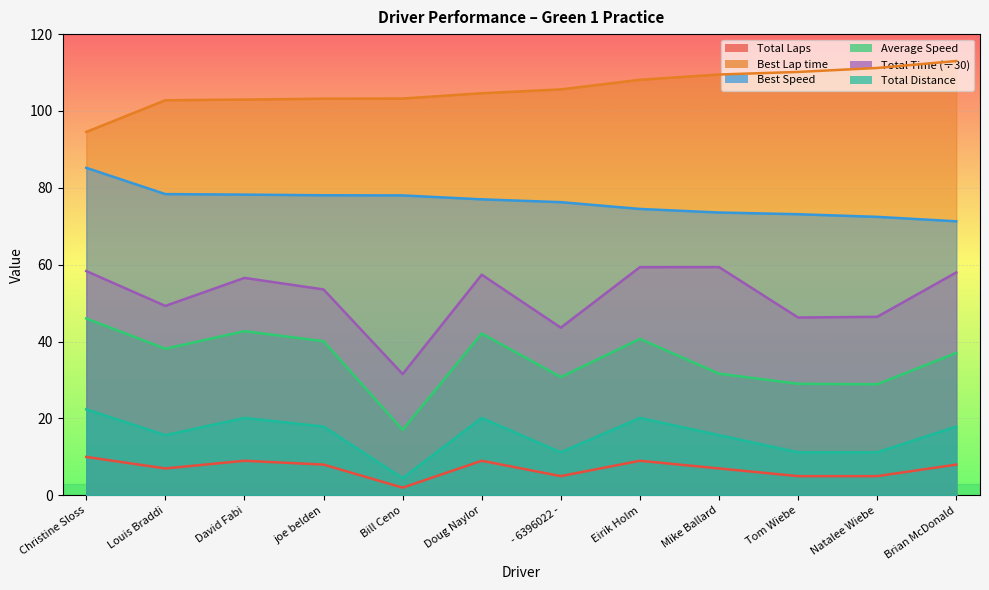

Read the Total Laps value at David Fabi.

9.0